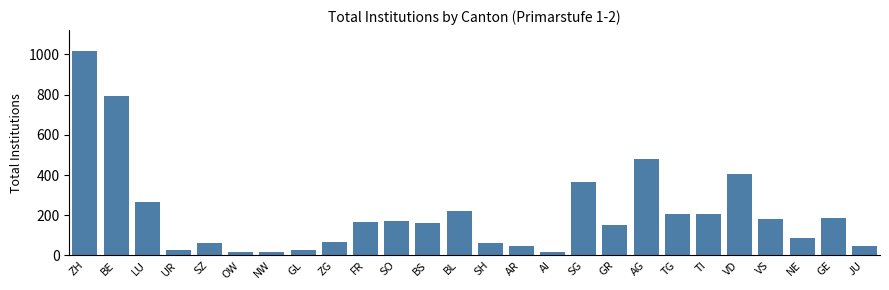

What is the label of the 9th bar from the left?

ZG